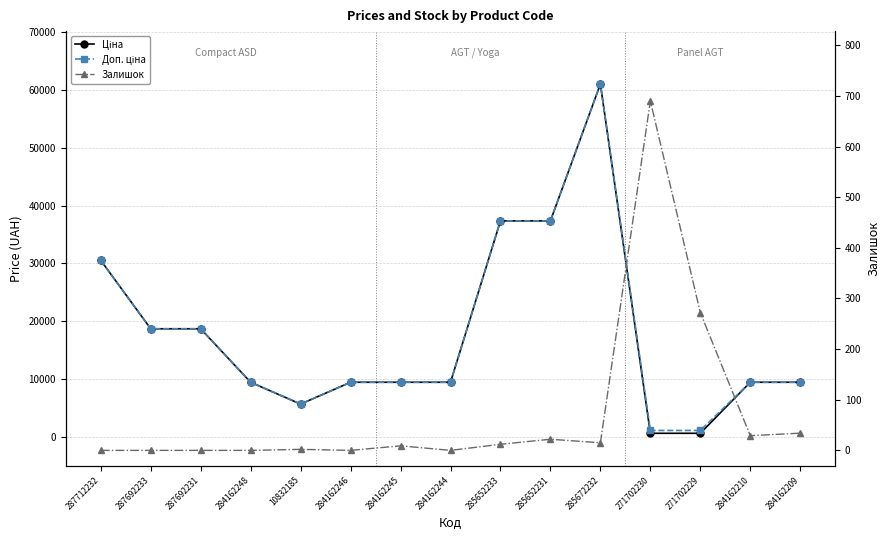

Rank the series by their maximum value, from lowest to highest.

Залишок, Ціна, Доп. ціна